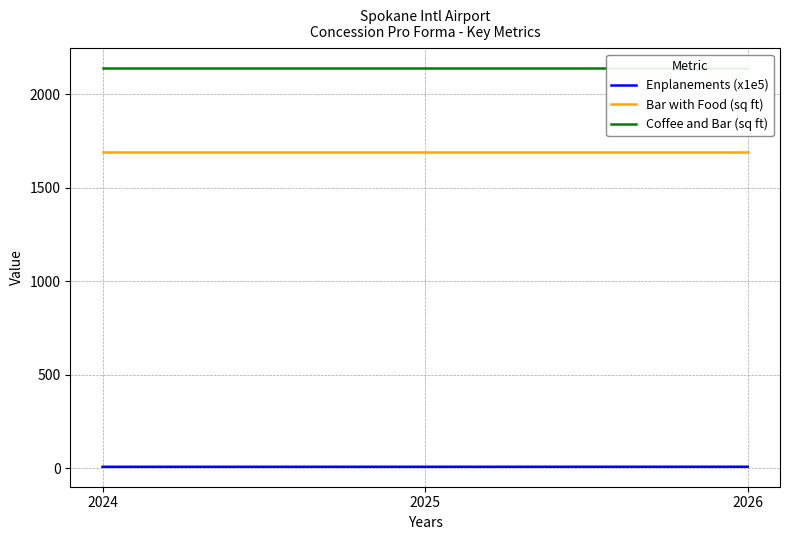

The value of Enplanements (x1e5) at 2025 is 9.0. True or false?

True